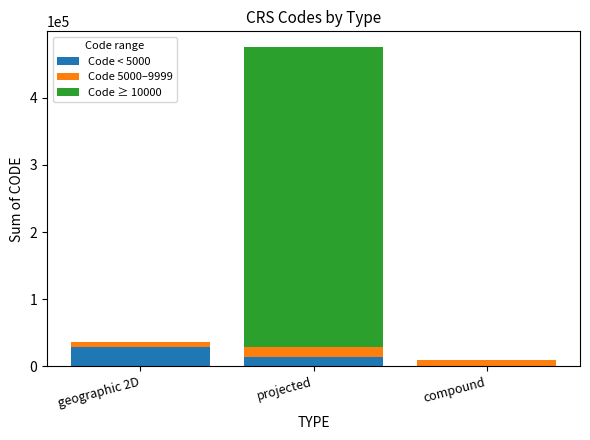

Which category has the highest value in the Code < 5000 series?

geographic 2D